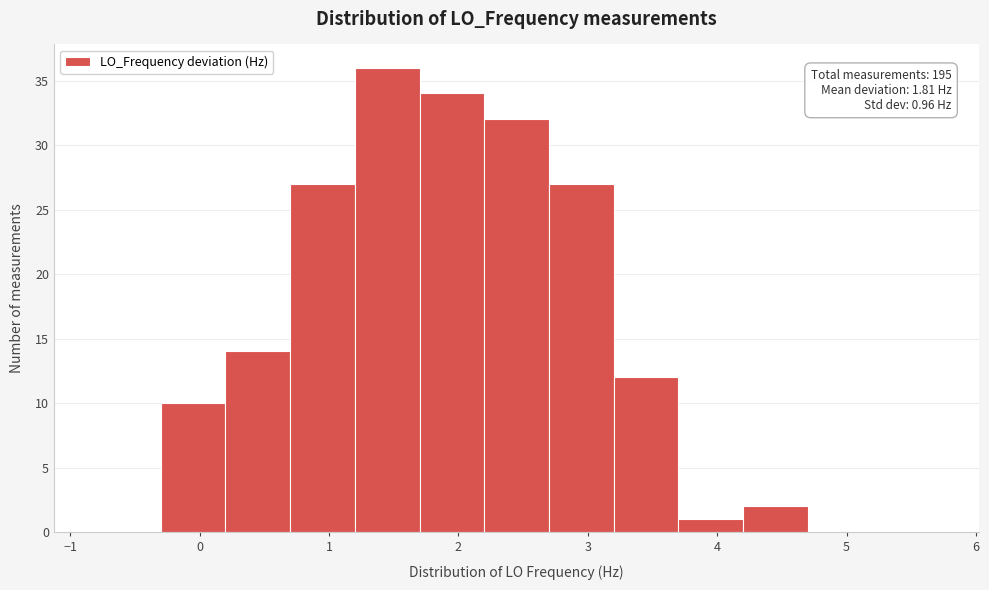

Which range on the x-axis has the tallest bar?

1.2 to 1.7